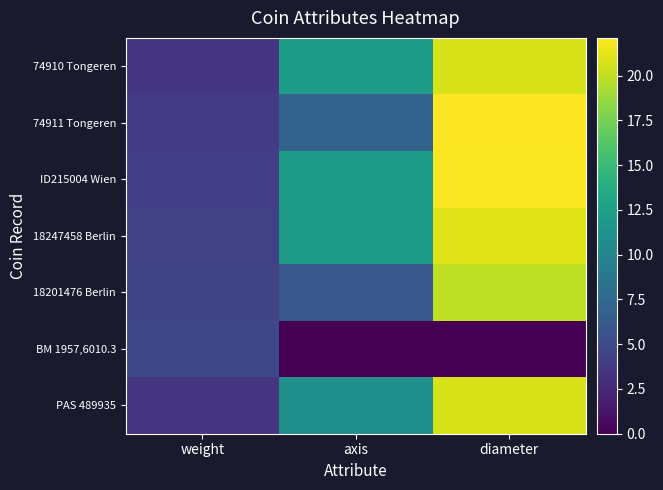

What is the difference between the highest and lowest values at axis?

12.0